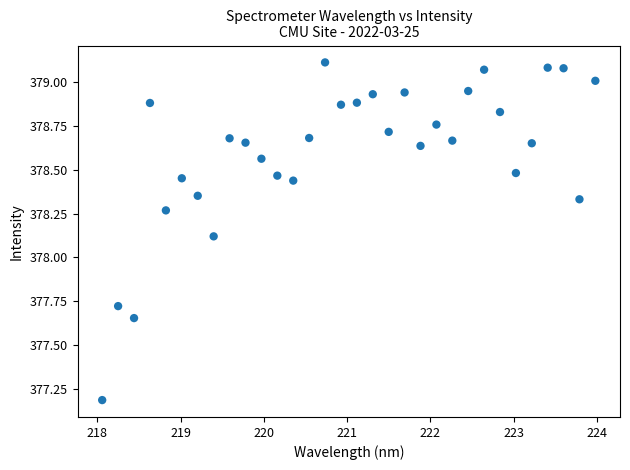

What Y value in the scatter plot is closest to 378?

378.1